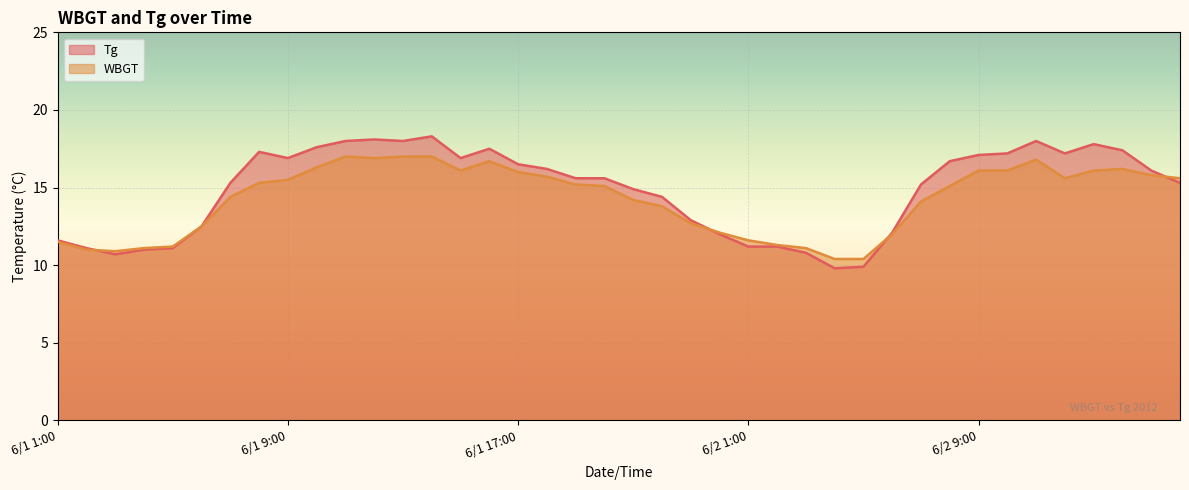

What is the spread (max minus min) of values at 6/2 16:00?

0.3